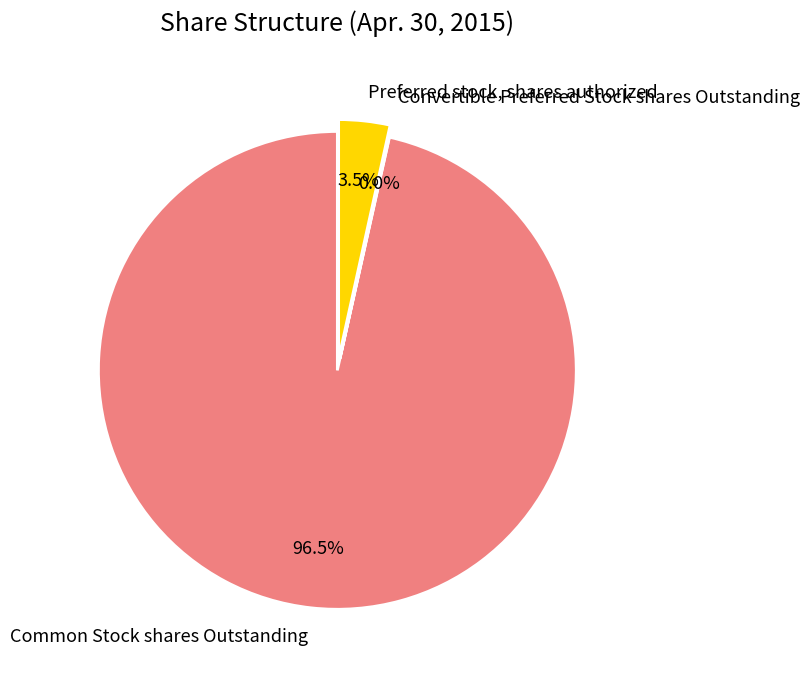

Which category accounts for the majority?

Common Stock shares Outstanding